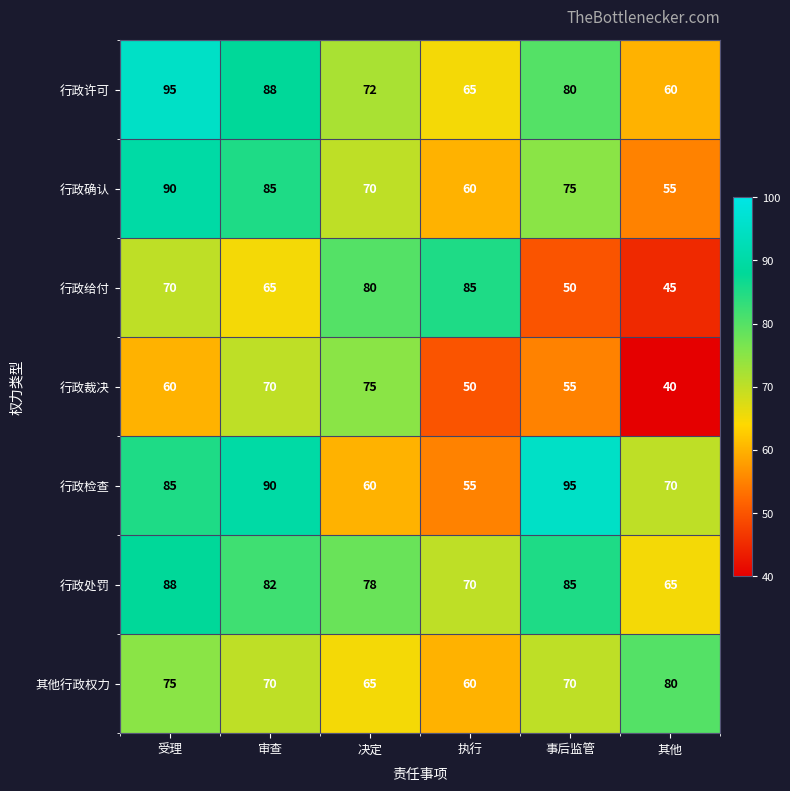

At which category does the chart reach its minimum across all series?

其他